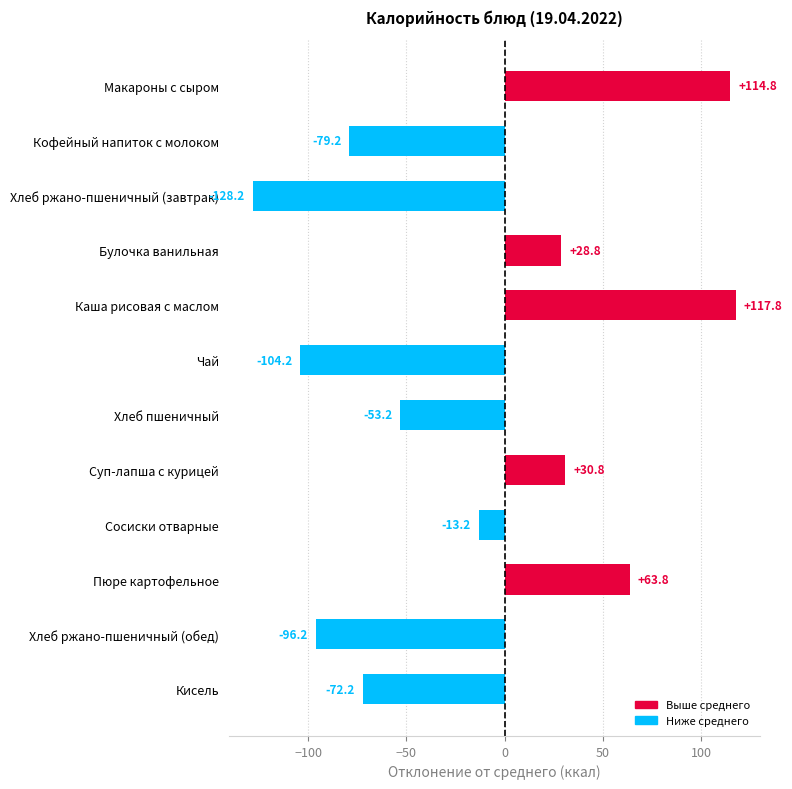

What is the greatest value displayed?

117.8